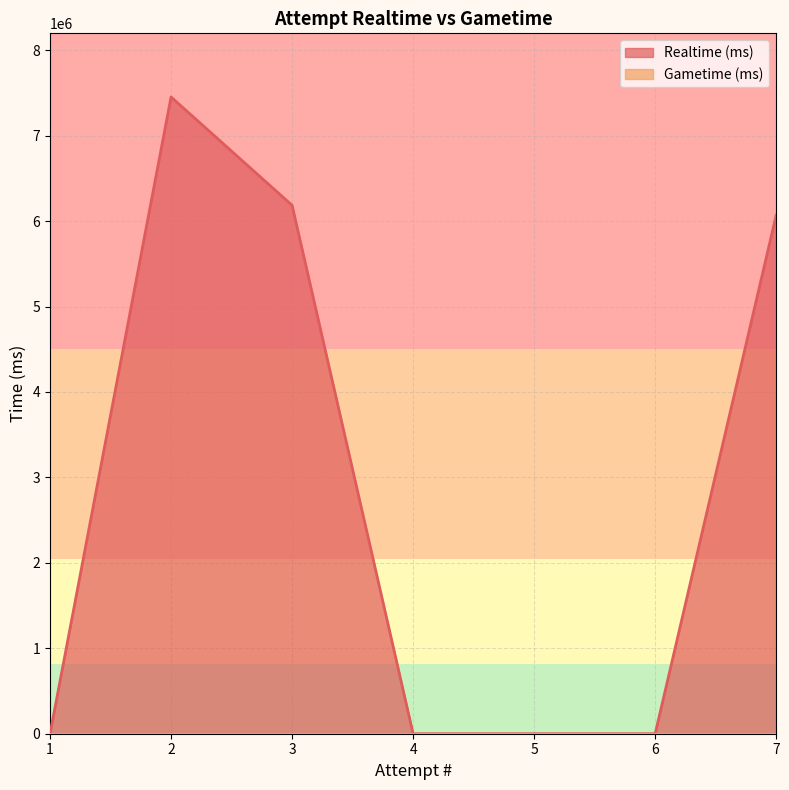

What are all the series names shown in the legend?

Realtime (ms), Gametime (ms)